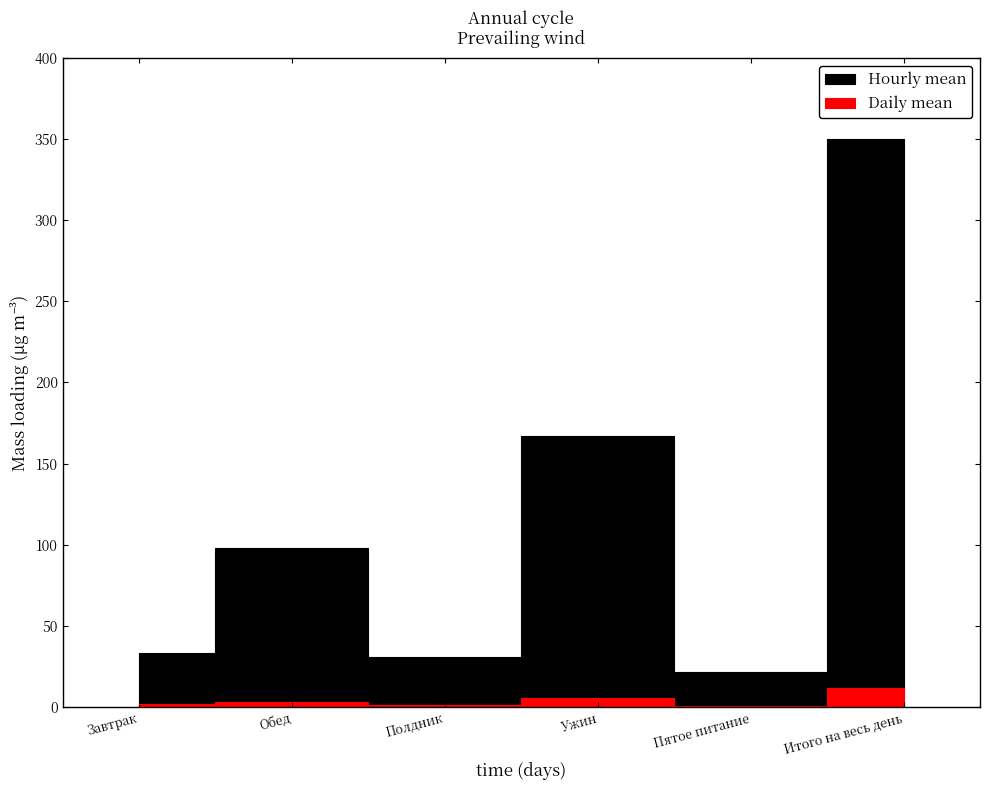

What position from the right is Ужин?

3